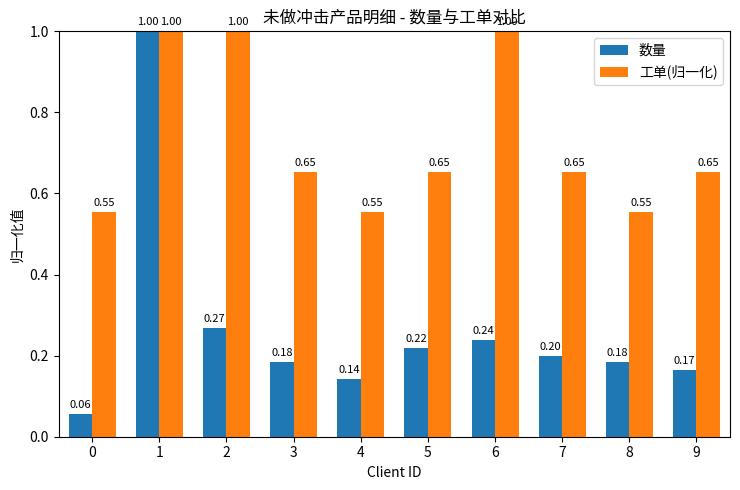

What are all the series names shown in the legend?

数量, 工单(归一化)